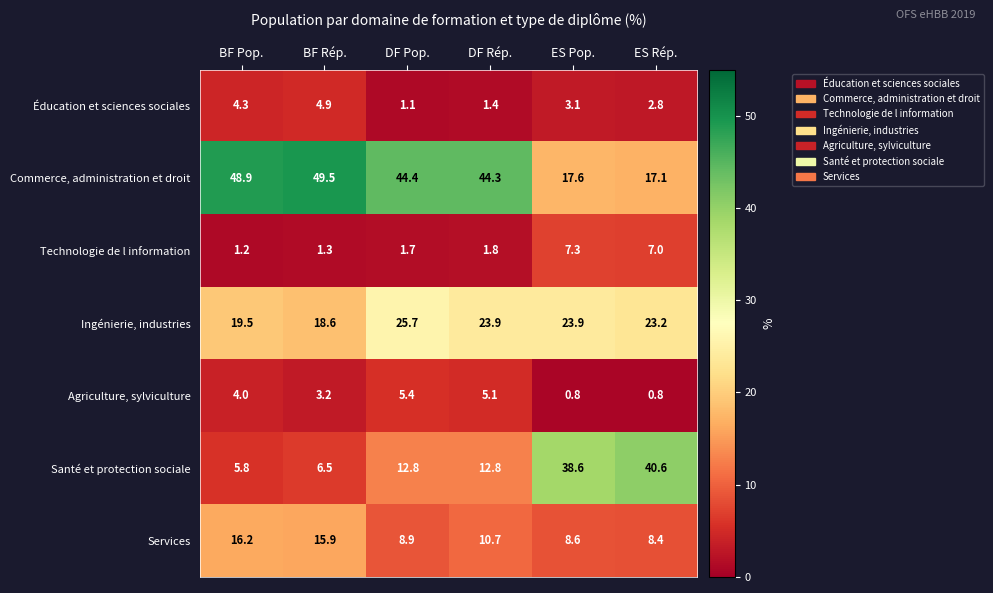

At which label does Services reach its minimum?

ES Rép.